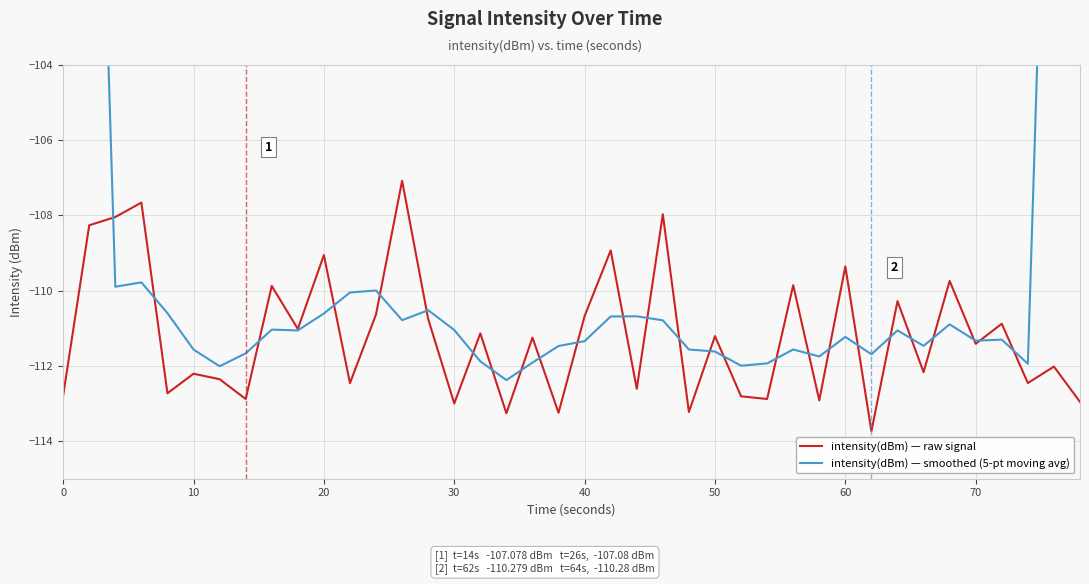

What are all the series names shown in the legend?

intensity(dBm) — raw signal, intensity(dBm) — smoothed (5-pt moving avg)